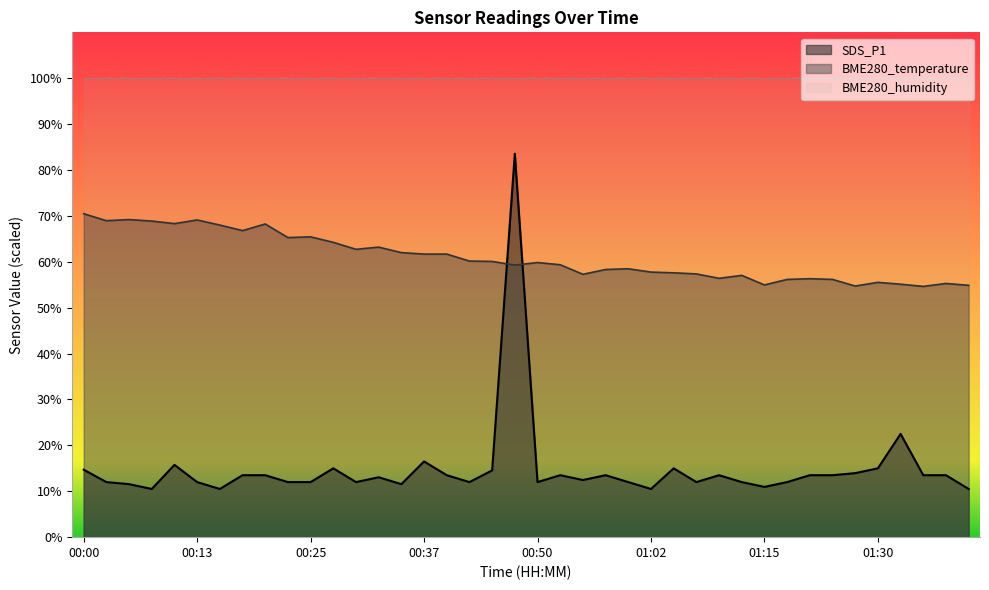

What is the total value across all series at 00:10?

84.1